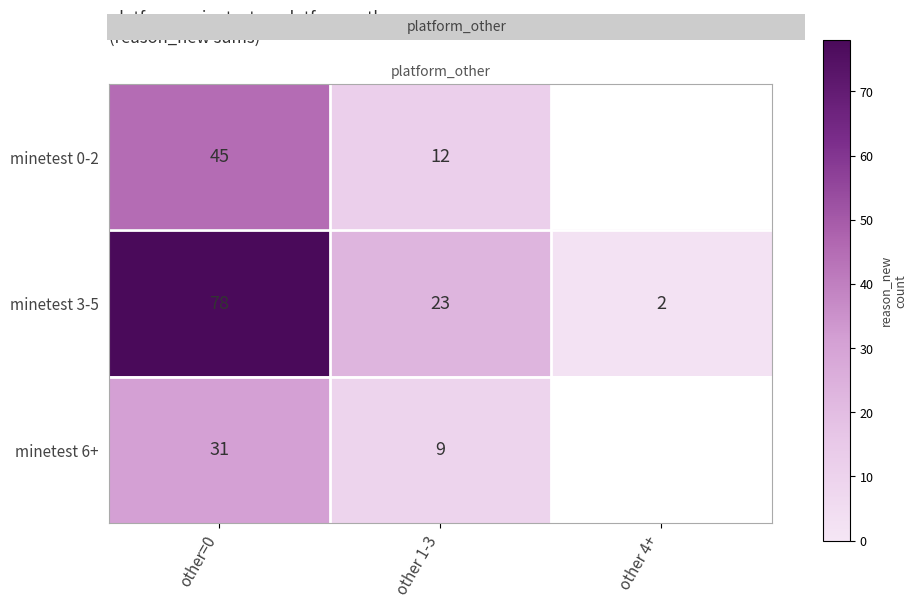

How many categories are shown in the chart?

3